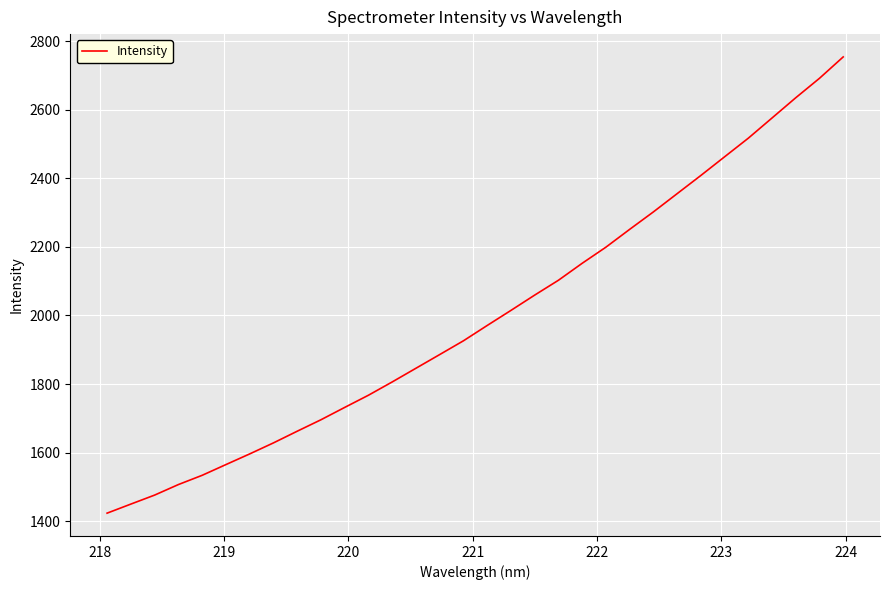

What is the minimum value shown in the chart?

1423.5